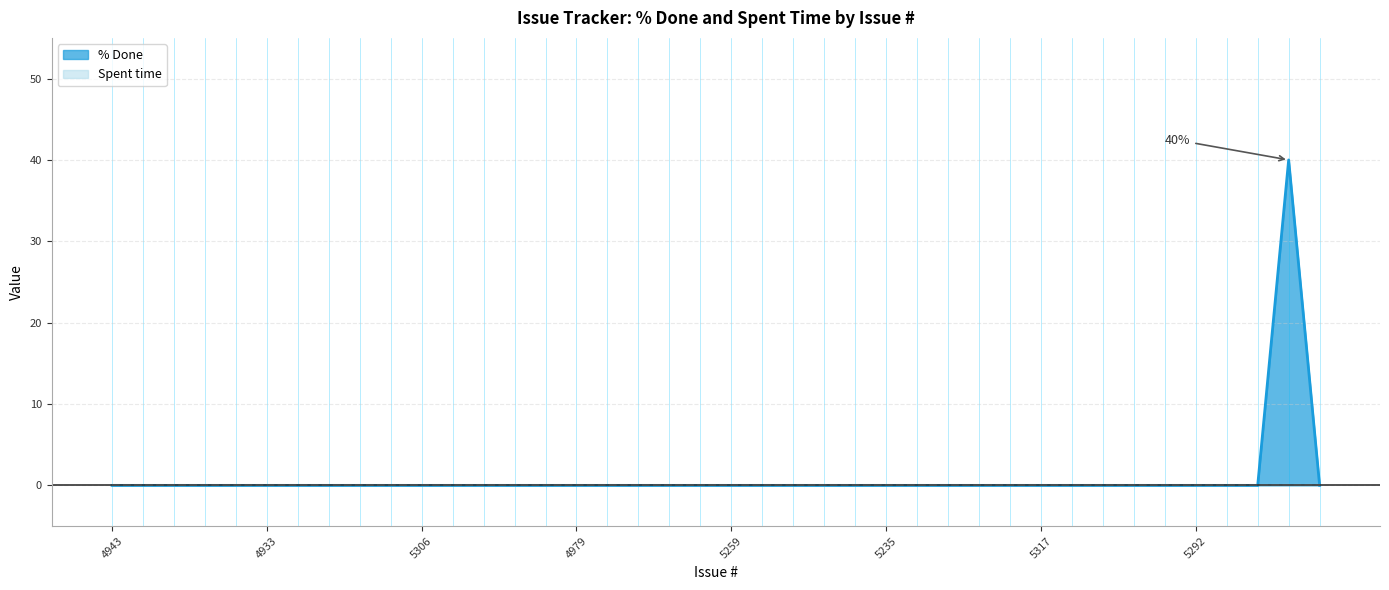

What position from the right is 4979?

25